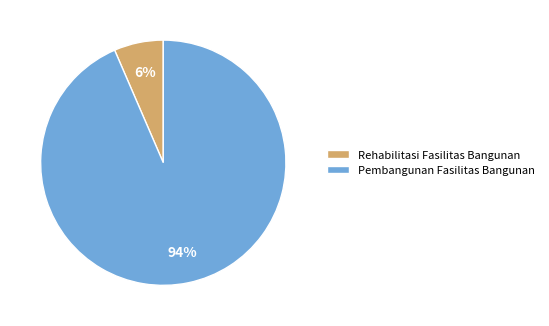

How many segments does this pie chart have?

2